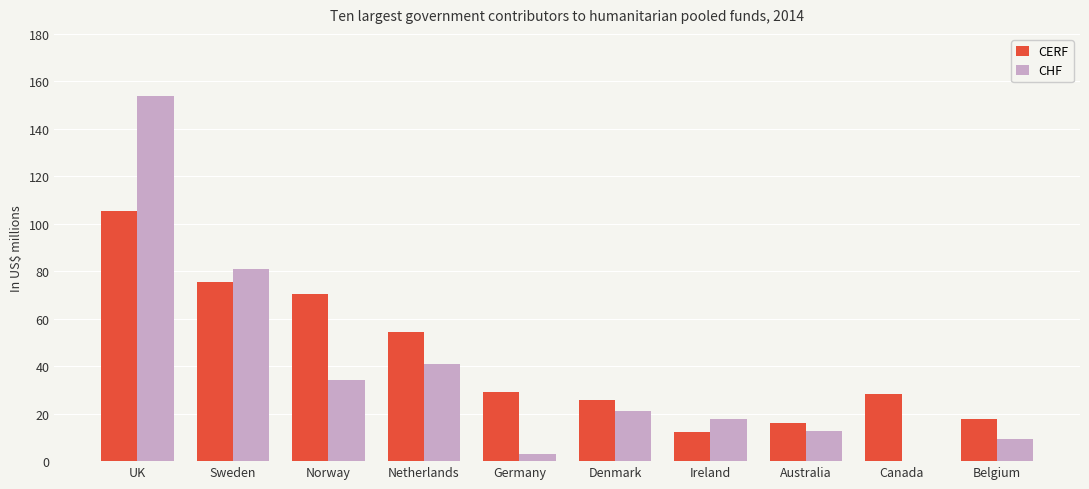

At which category is the sum across all series the highest?

UK